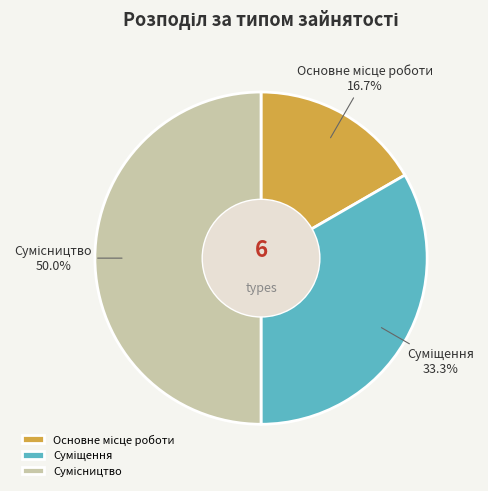

Is it true that Суміщення is 25% of the pie?

False